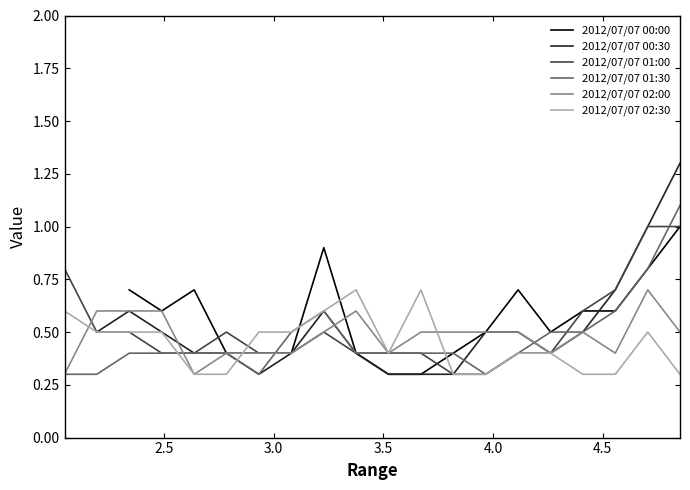

How many interior local valleys does the 2012/07/07 00:30 series have?

2